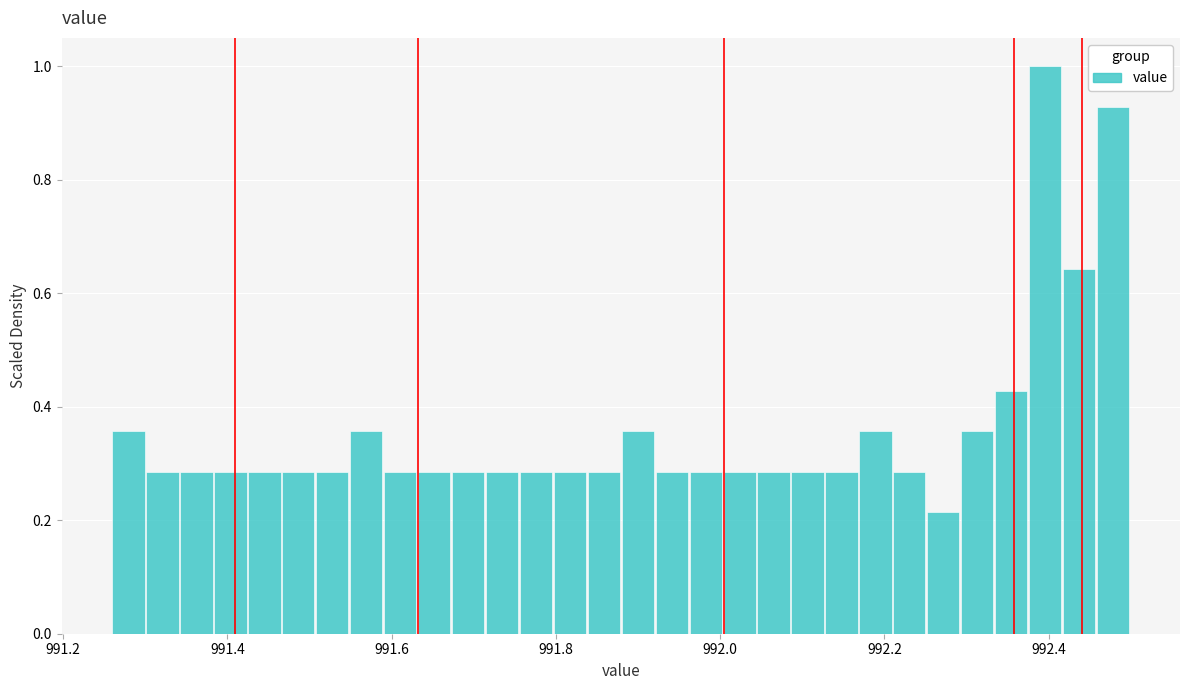

Around what value on the x-axis is the tallest bar? Give the approximate position of its centre, as read against the axis.

992.40